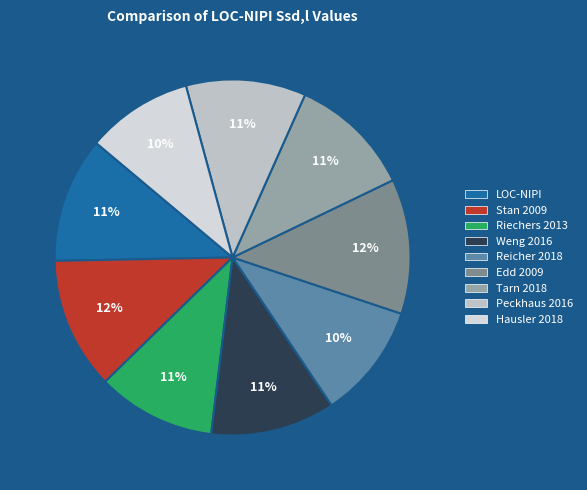

How many segments does this pie chart have?

9